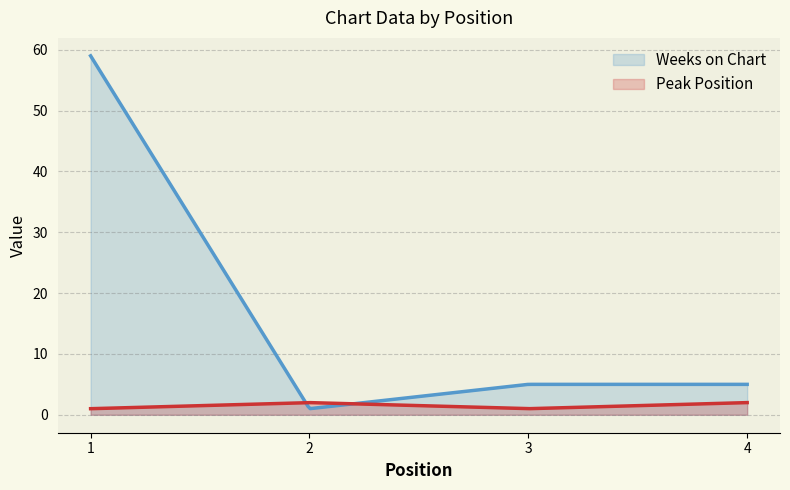

True or false: Peak Position has a value of 3 at 4.

False